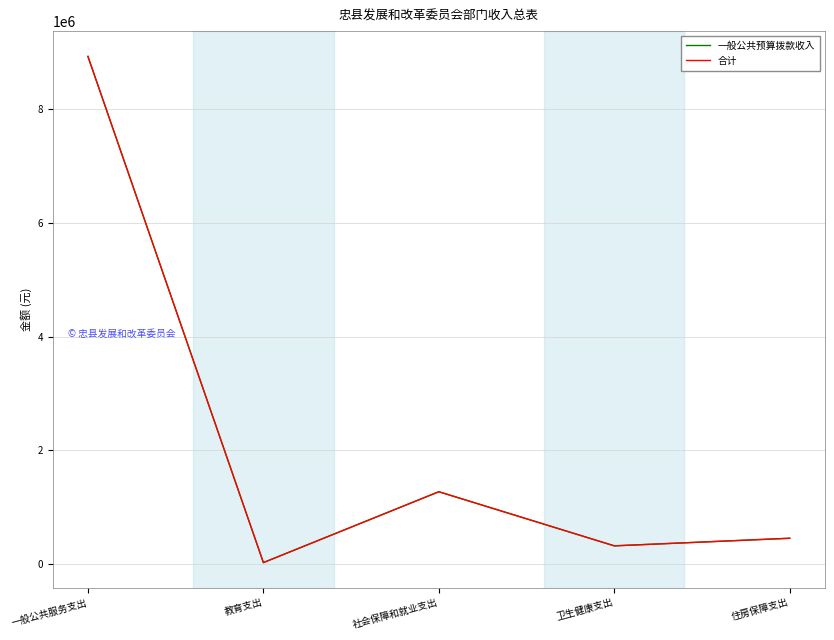

Does the chart have visible grid lines?

Yes